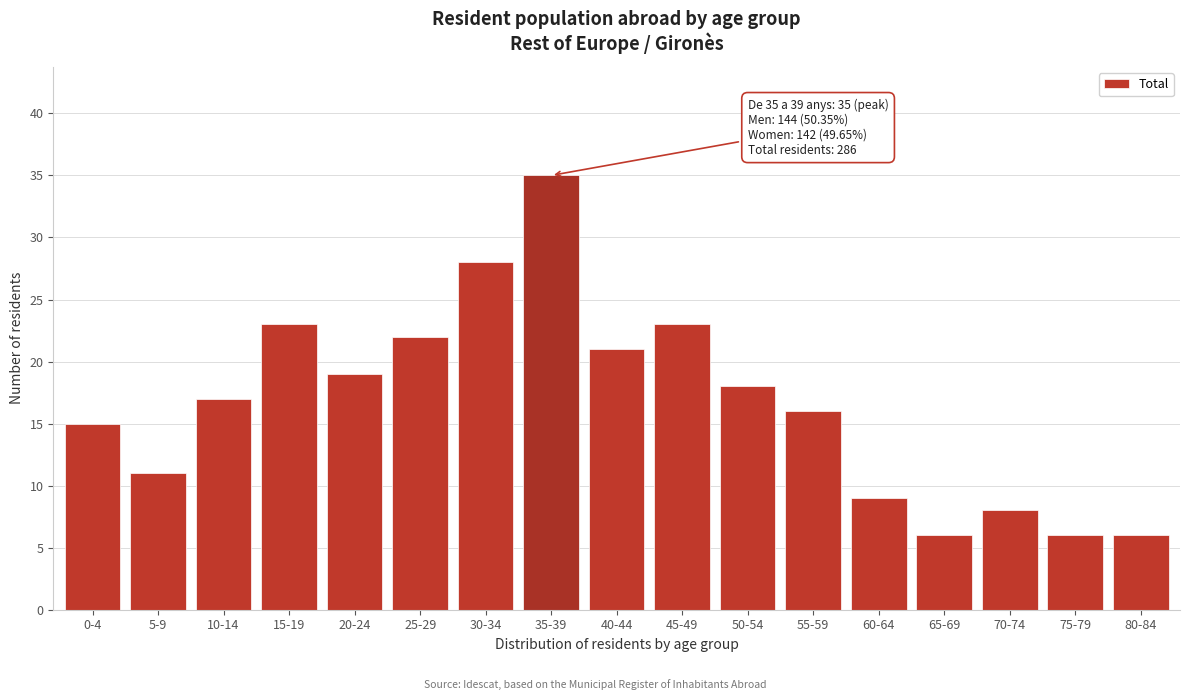

Reading right to left, extract all data points from this chart.

80-84=6	75-79=6	70-74=8	65-69=6	60-64=9	55-59=16	50-54=18	45-49=23	40-44=21	35-39=35	30-34=28	25-29=22	20-24=19	15-19=23	10-14=17	5-9=11	0-4=15